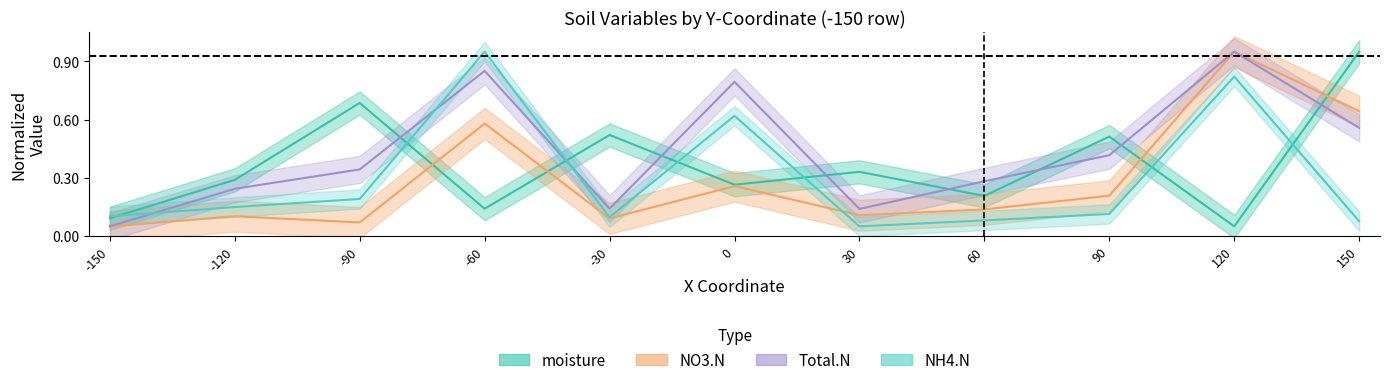

Which series changed the most between 0 and 60?

NH4.N